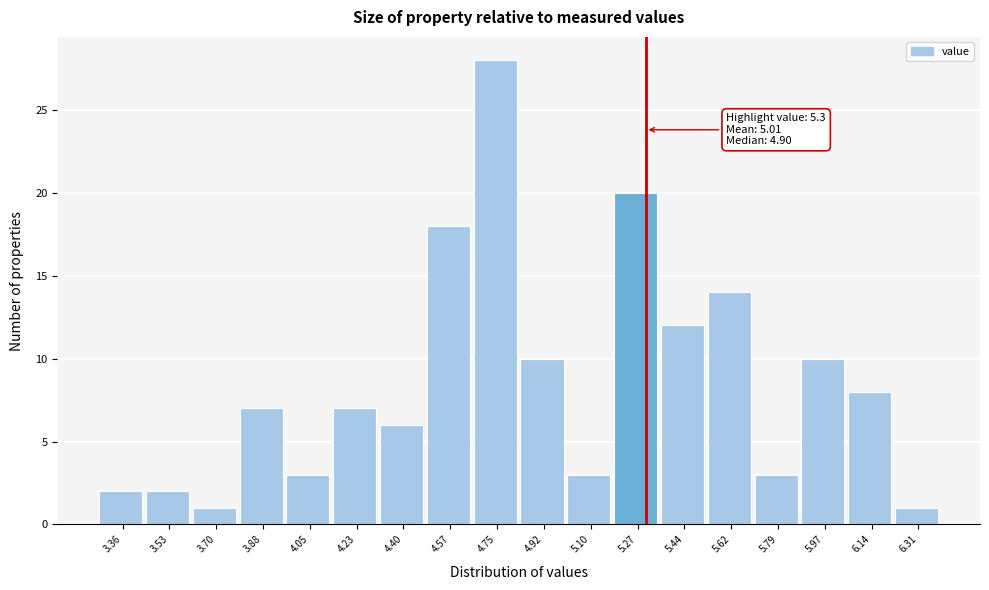

Over which range of the x-axis is the bar tallest?

4.66 to 4.84